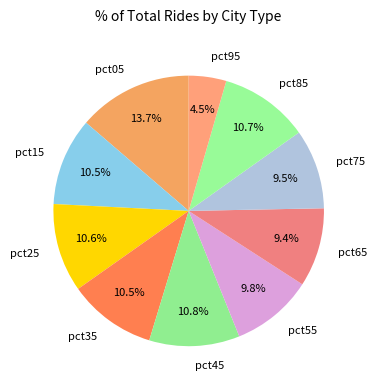

True or false: pct05 accounts for 14% of the total.

True